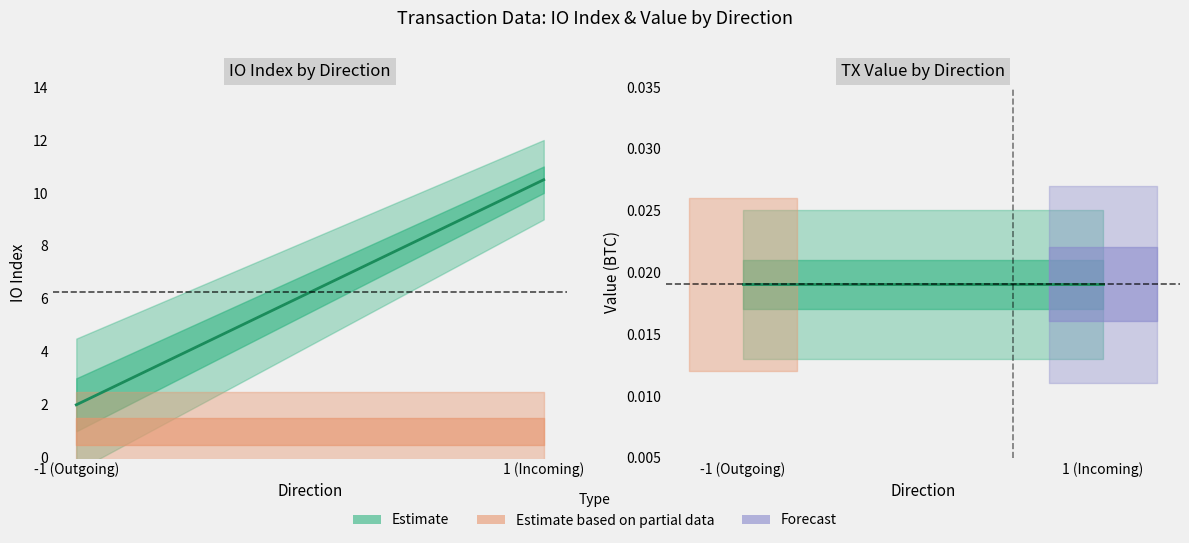

The valid_mainchain series shows 1.4 at -1. True or false?

False